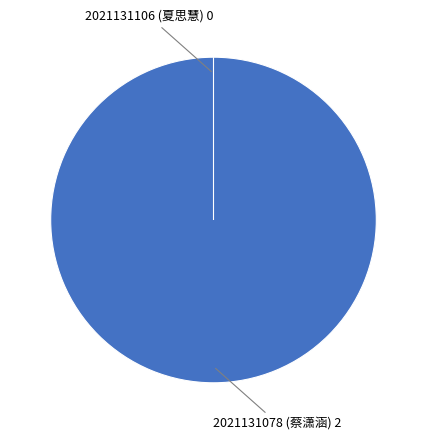

Count the number of slices in the pie.

2